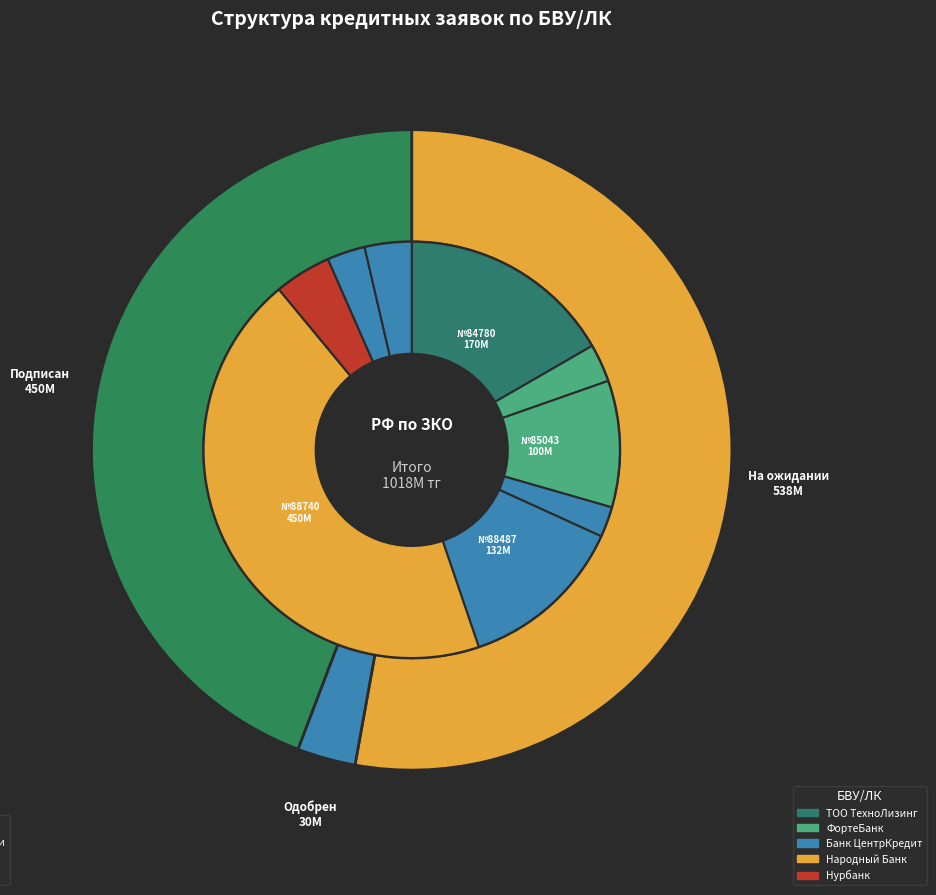

Which category has the biggest portion of the pie?

88740